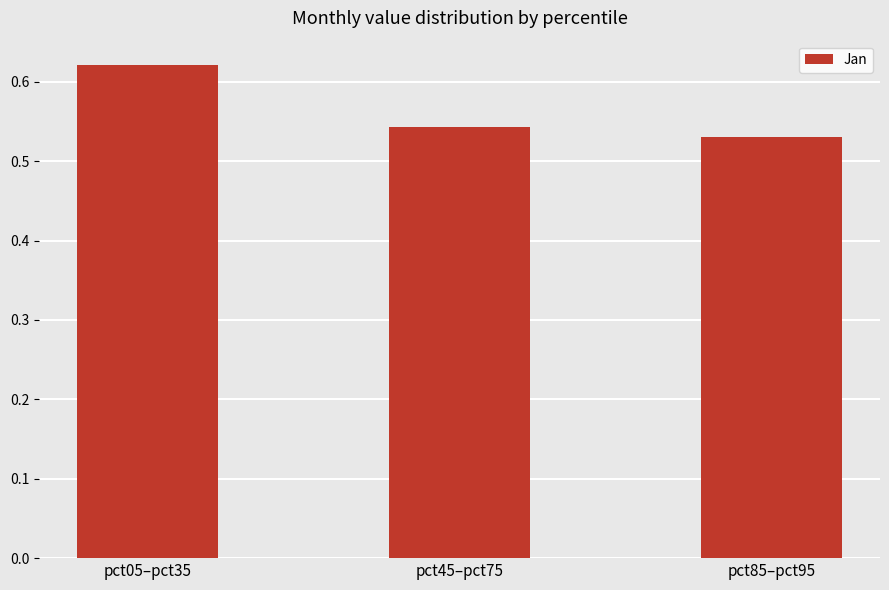

Which label corresponds to the largest value in the chart?

pct05–pct35